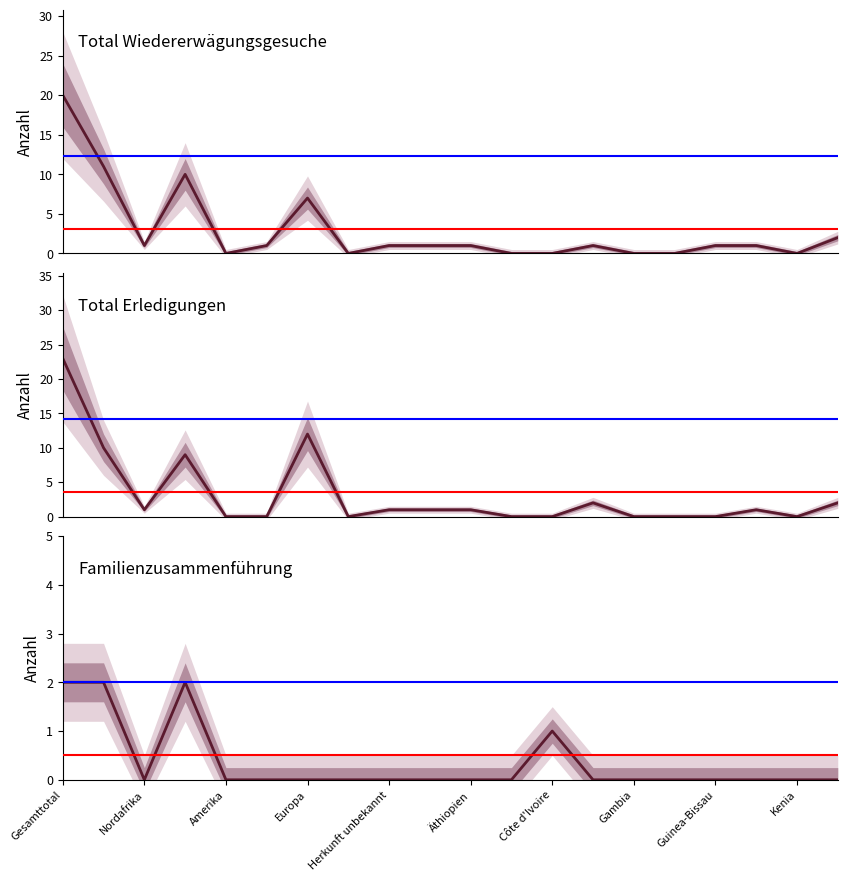

Is this an area chart (filled region under the line)?

No